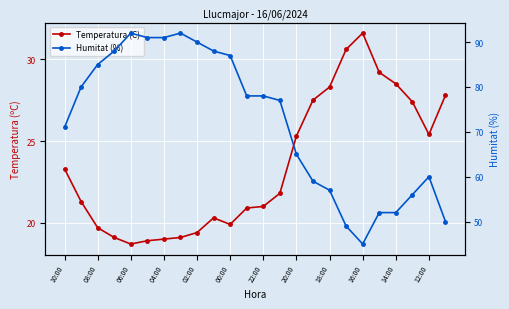

Where is the first local maximum for Temperatura (C)?

16:00